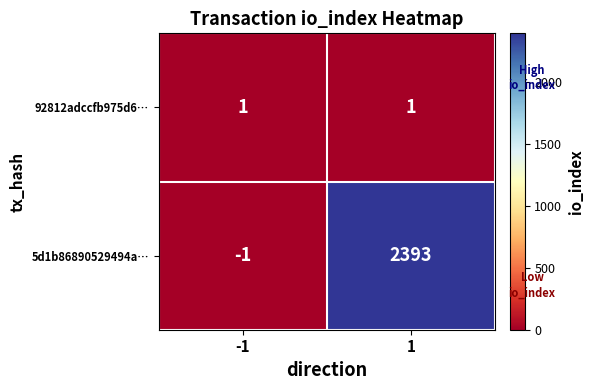

Reading right to left, transcribe all the data shown in this chart.

92812adccfb975d6…: 1=1	-1=1
5d1b86890529494a…: 1=2393	-1=-1